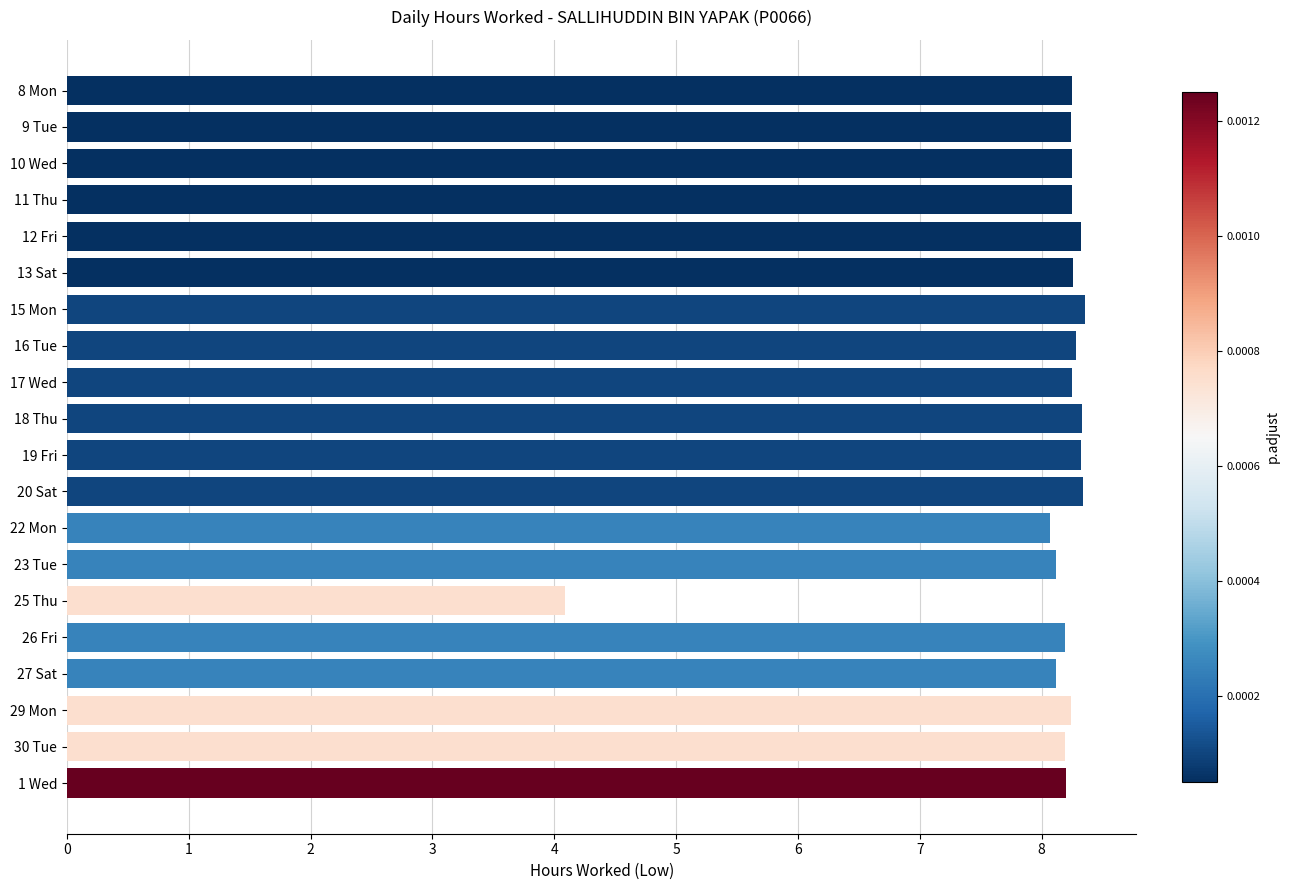

The chart shows a value of 12.7 at 18 Thu. True or false?

False